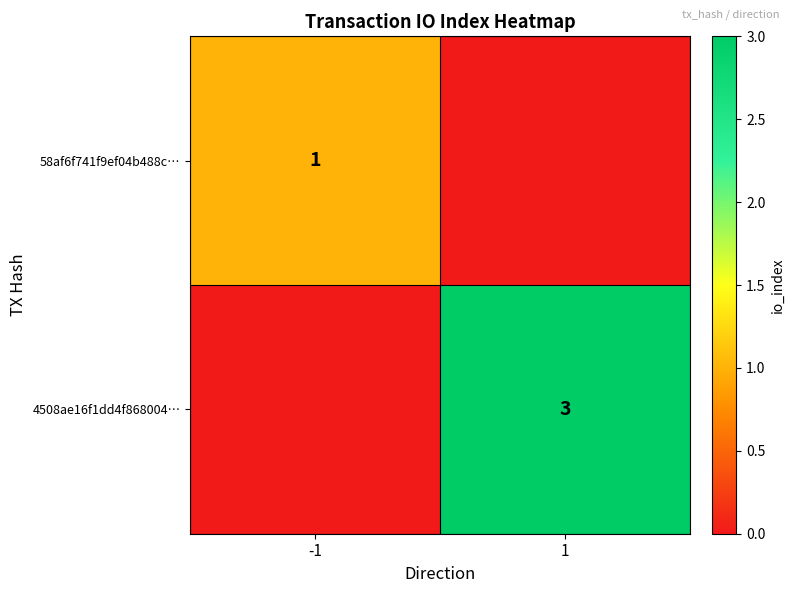

Is it true that 58af6f741f9ef04b488c… equals 1 at -1?

True